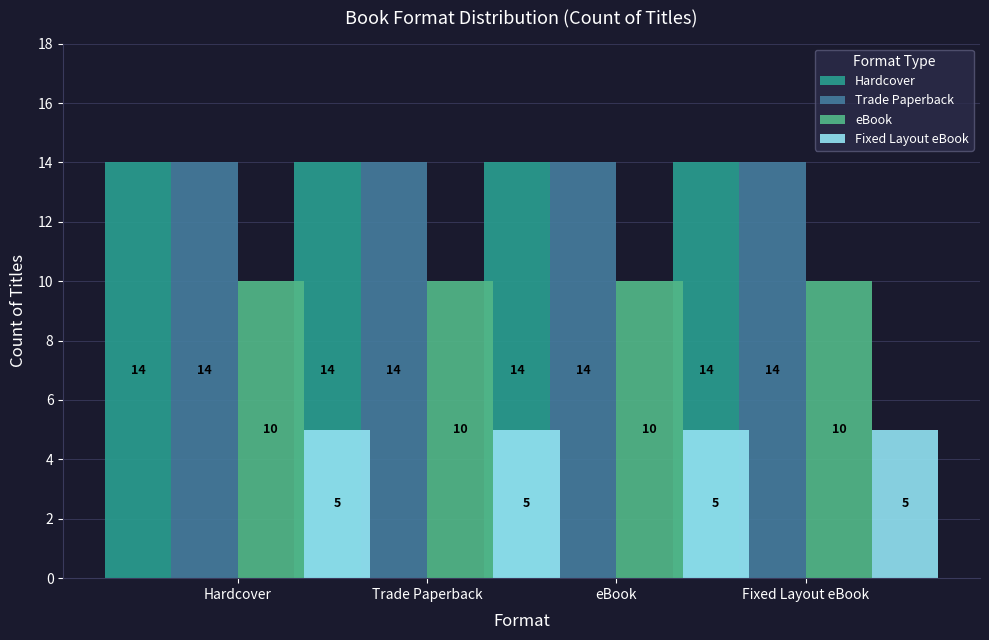

What is the difference between the highest and lowest values at Hardcover?

9